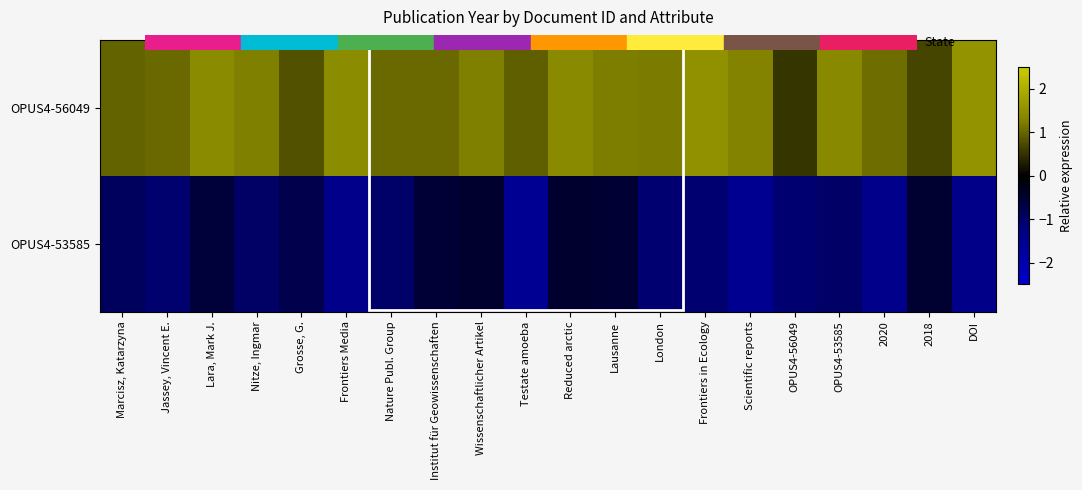

Rank the series by their maximum value, from lowest to highest.

row_1, row_0